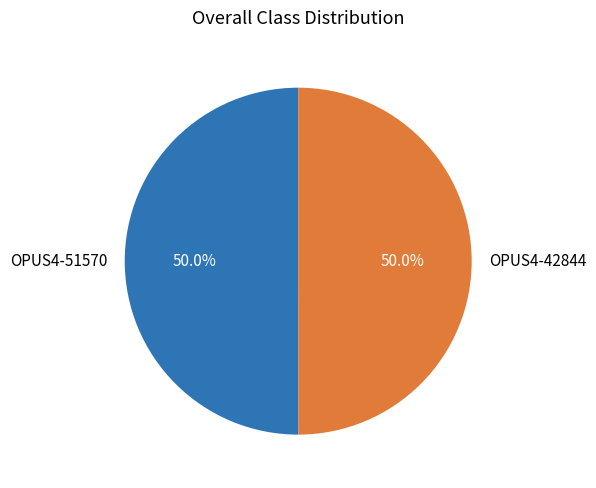

How much of the chart is everything except OPUS4-42844?

50.0%